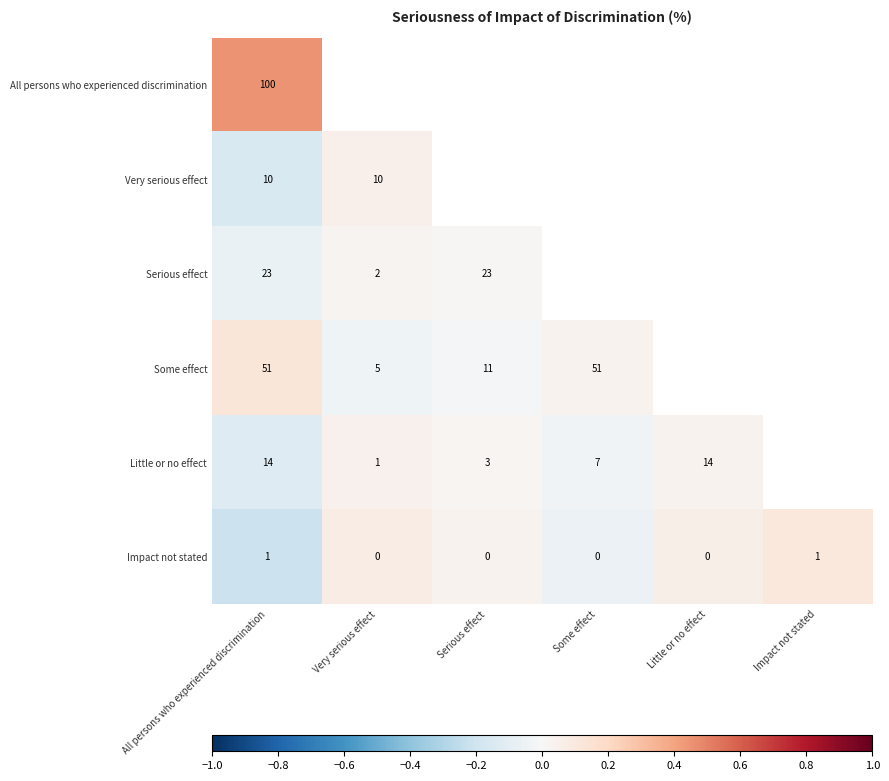

Is the value of Some effect at Some effect greater than the value of Serious effect at Very serious effect?

Yes